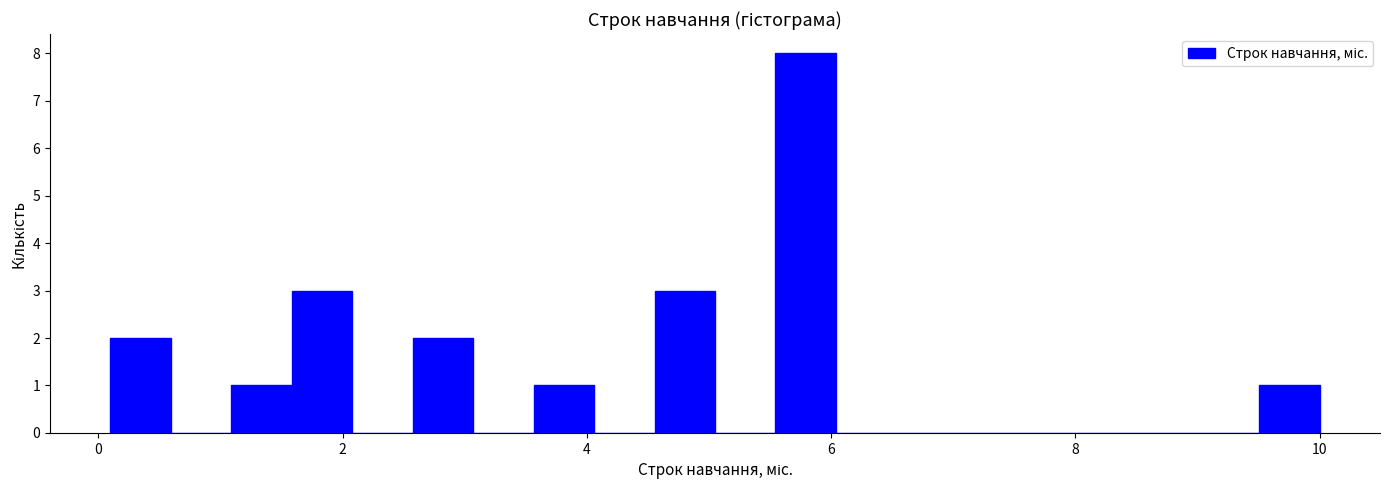

Around what value on the x-axis is the tallest bar? Give the approximate position of its centre, as read against the axis.

5.8